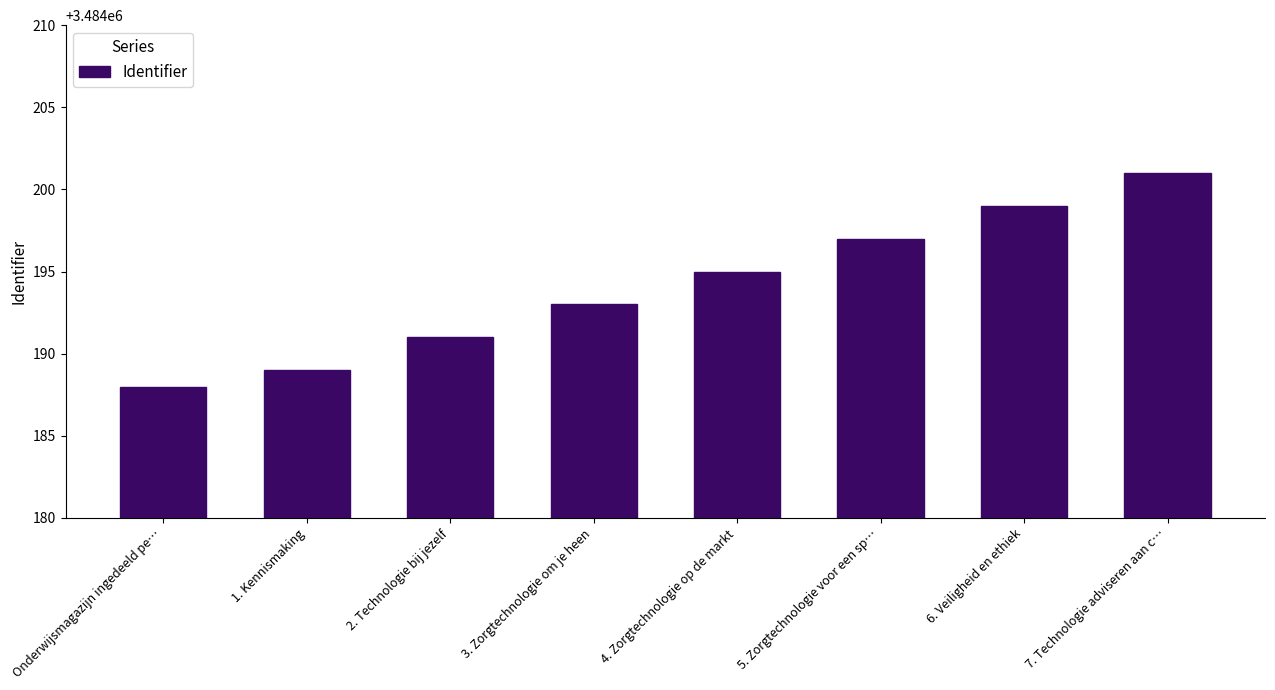

What is the label of the 4th bar from the left?

3. Zorgtechnologie om je heen